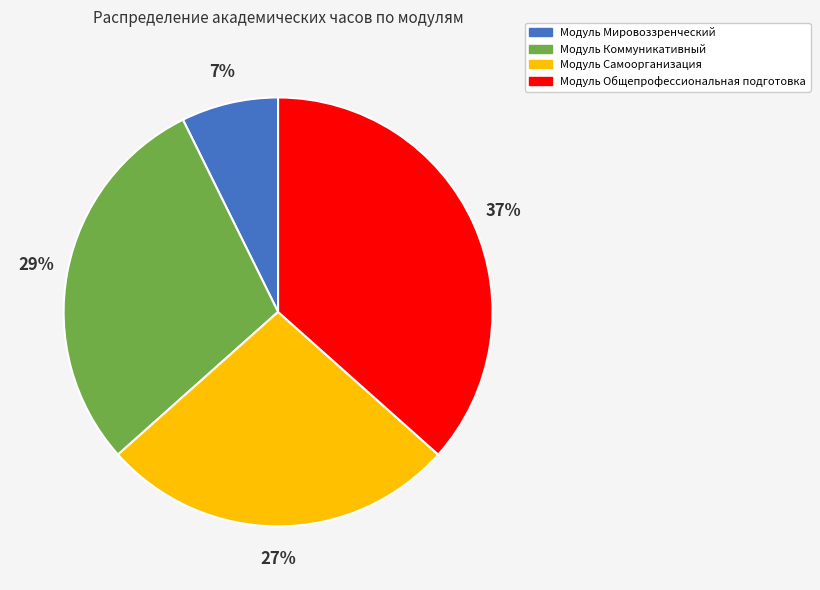

How many slices are in this pie chart?

4